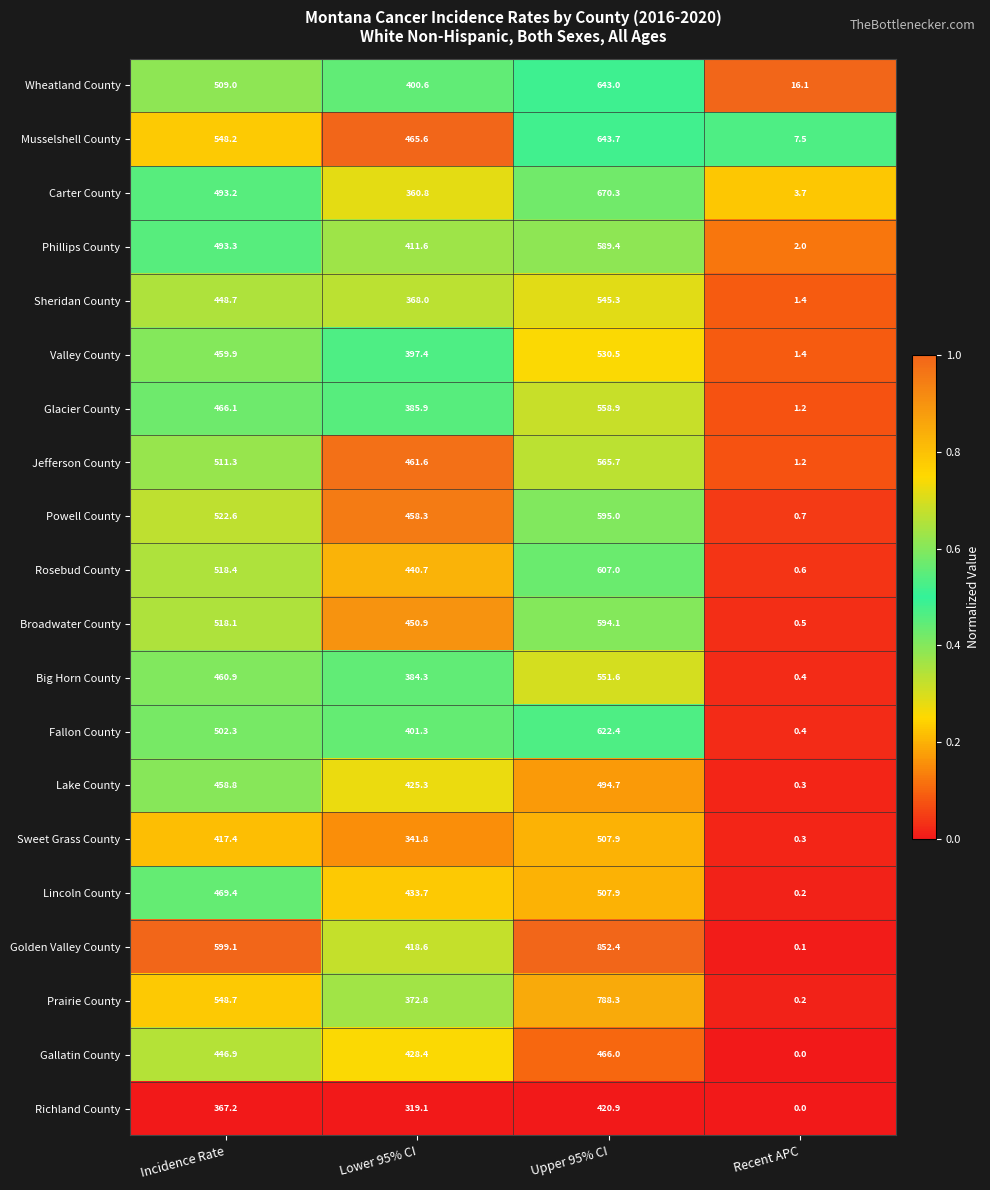

What is the lowest value of the Musselshell County series?

7.5